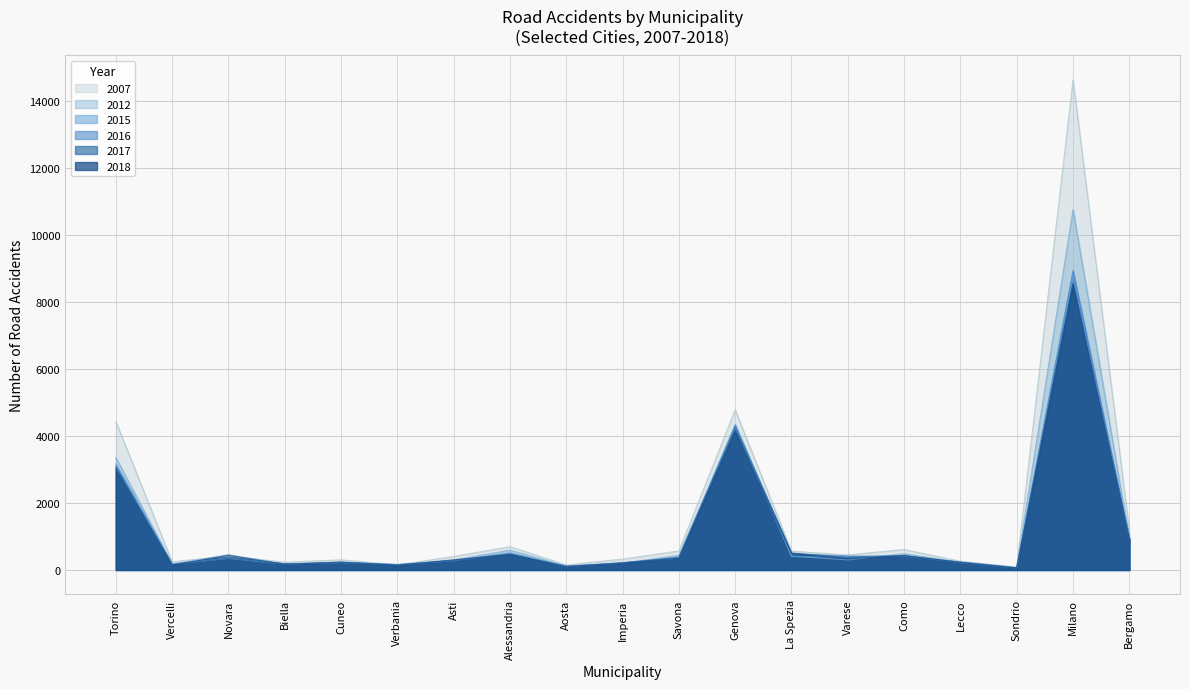

At which label does 2015 first exceed 344?

Torino